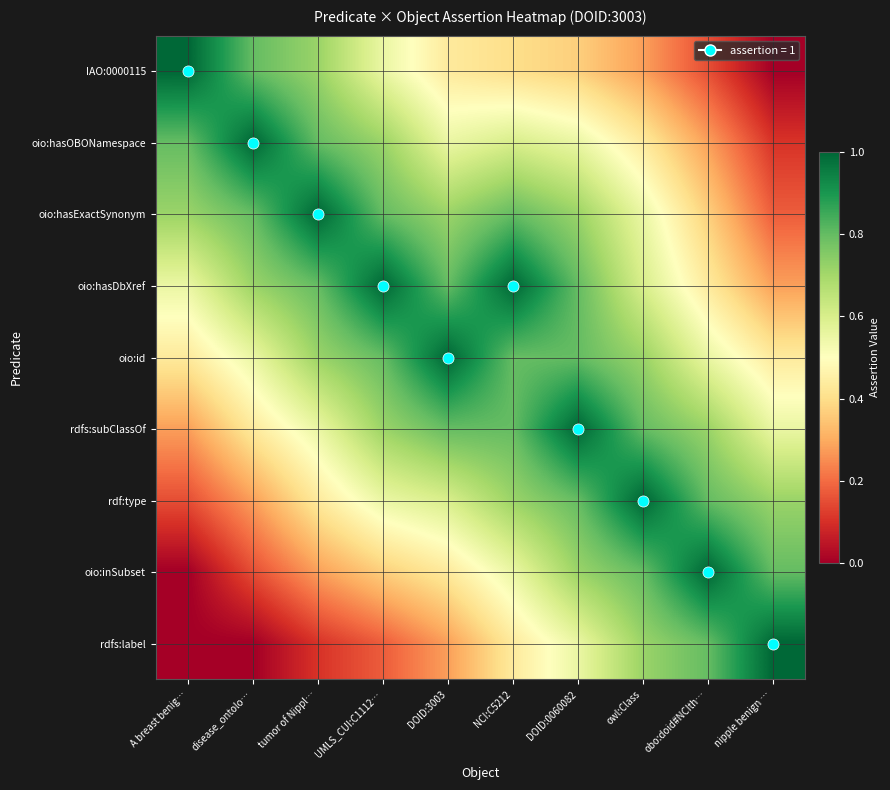

Reading left to right, extract all data points from this chart.

IAO:0000115: A breast benig…=1.0	disease_ontolo…=0.8	tumor of Nippl…=0.7	UMLS_CUI:C1112…=0.6	DOID:3003=0.4	NCI:C5212=0.4	DOID:0060082=0.4	owl:Class=0.3	obo:doid#NCIth…=0.2	nipple benign …=0.0
oio:hasOBONamespace: A breast benig…=0.8	disease_ontolo…=1.0	tumor of Nippl…=0.8	UMLS_CUI:C1112…=0.7	DOID:3003=0.6	NCI:C5212=0.6	DOID:0060082=0.6	owl:Class=0.4	obo:doid#NCIth…=0.3	nipple benign …=0.1
oio:hasExactSynonym: A breast benig…=0.7	disease_ontolo…=0.8	tumor of Nippl…=1.0	UMLS_CUI:C1112…=0.8	DOID:3003=0.7	NCI:C5212=0.8	DOID:0060082=0.7	owl:Class=0.6	obo:doid#NCIth…=0.4	nipple benign …=0.2
oio:hasDbXref: A breast benig…=0.6	disease_ontolo…=0.7	tumor of Nippl…=0.8	UMLS_CUI:C1112…=1.0	DOID:3003=0.8	NCI:C5212=1.0	DOID:0060082=0.8	owl:Class=0.6	obo:doid#NCIth…=0.4	nipple benign …=0.3
oio:id: A breast benig…=0.4	disease_ontolo…=0.6	tumor of Nippl…=0.7	UMLS_CUI:C1112…=0.8	DOID:3003=1.0	NCI:C5212=0.8	DOID:0060082=0.8	owl:Class=0.7	obo:doid#NCIth…=0.6	nipple benign …=0.4
rdfs:subClassOf: A breast benig…=0.3	disease_ontolo…=0.4	tumor of Nippl…=0.6	UMLS_CUI:C1112…=0.7	DOID:3003=0.8	NCI:C5212=0.8	DOID:0060082=1.0	owl:Class=0.8	obo:doid#NCIth…=0.7	nipple benign …=0.6
rdf:type: A breast benig…=0.2	disease_ontolo…=0.3	tumor of Nippl…=0.4	UMLS_CUI:C1112…=0.6	DOID:3003=0.6	NCI:C5212=0.7	DOID:0060082=0.8	owl:Class=1.0	obo:doid#NCIth…=0.8	nipple benign …=0.7
oio:inSubset: A breast benig…=0.0	disease_ontolo…=0.2	tumor of Nippl…=0.3	UMLS_CUI:C1112…=0.4	DOID:3003=0.4	NCI:C5212=0.6	DOID:0060082=0.7	owl:Class=0.8	obo:doid#NCIth…=1.0	nipple benign …=0.8
rdfs:label: A breast benig…=0.0	disease_ontolo…=0.0	tumor of Nippl…=0.1	UMLS_CUI:C1112…=0.2	DOID:3003=0.3	NCI:C5212=0.4	DOID:0060082=0.6	owl:Class=0.7	obo:doid#NCIth…=0.8	nipple benign …=1.0